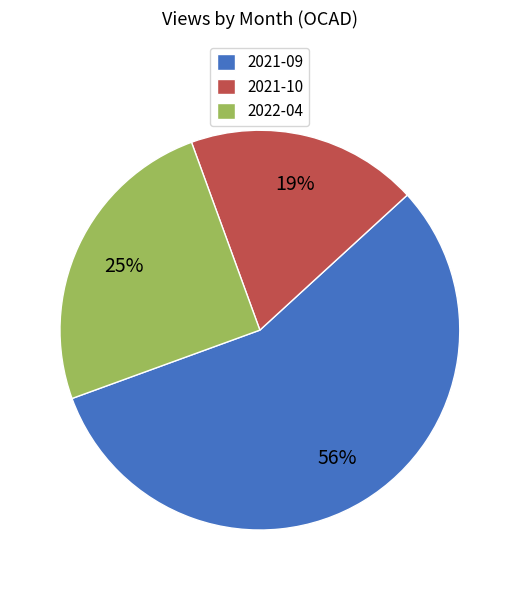

Combined, do 2022-04 and 2021-09 account for over 50%?

Yes